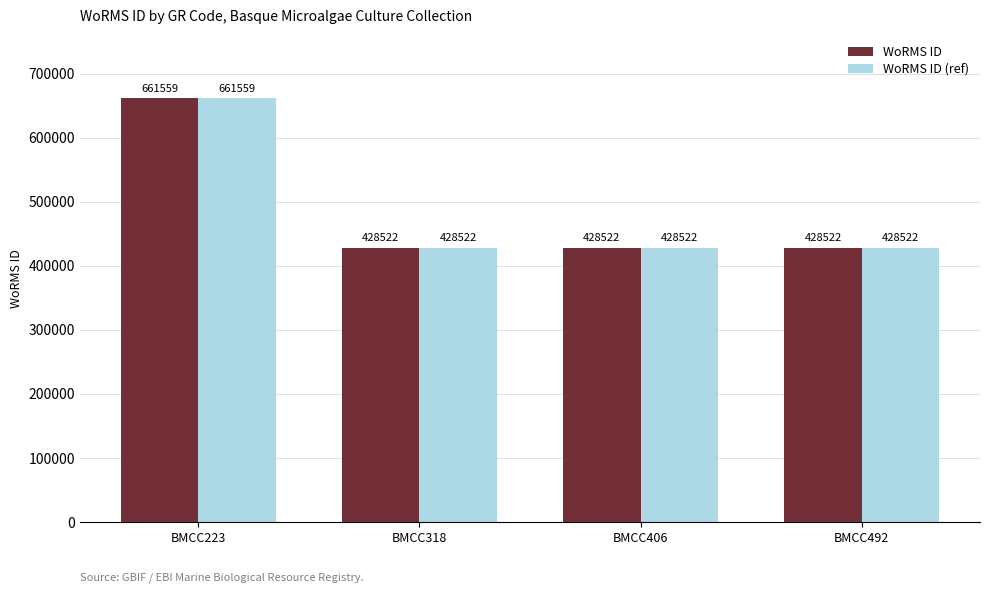

What is the greatest value displayed?

661559